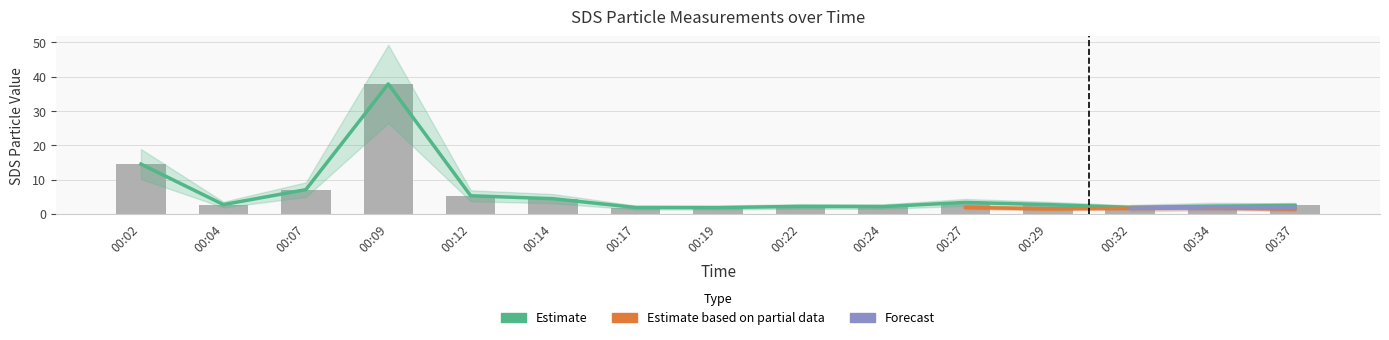

At how many categories does at least one series exceed 7?

3